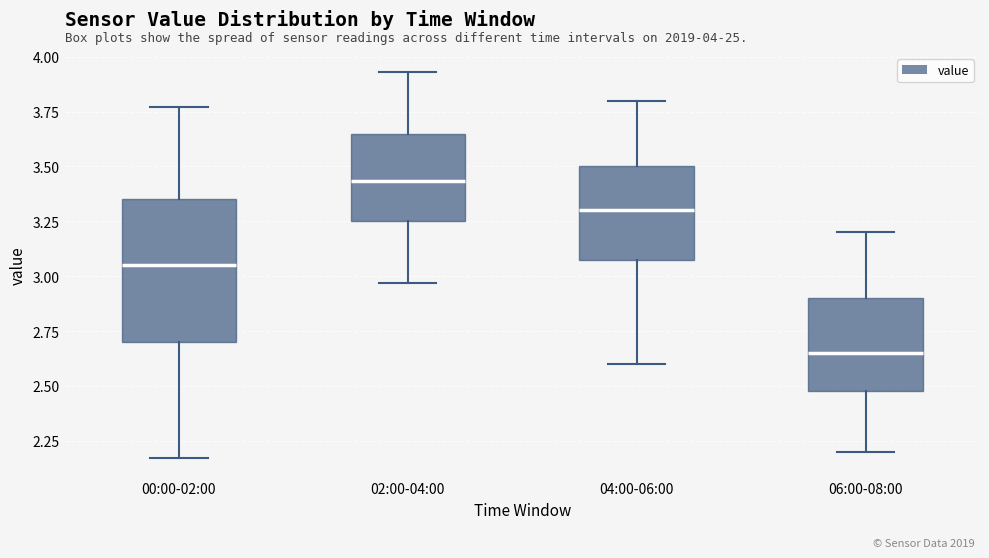

Which box is the tallest, from its lower edge to its upper edge?

00:00-02:00